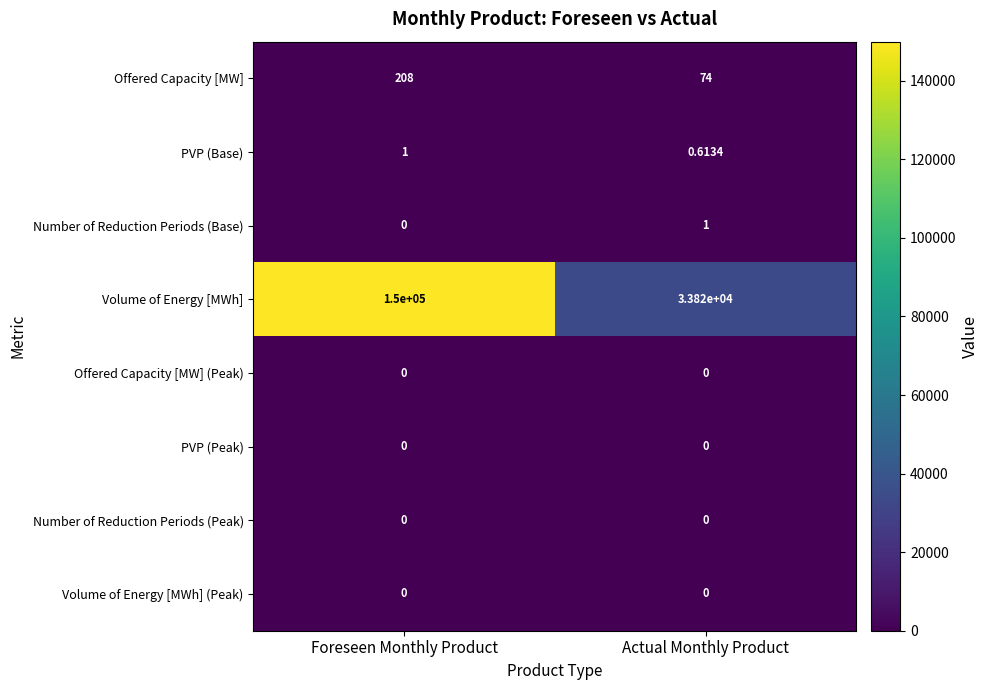

At which category is the sum across all series the highest?

Foreseen Monthly Product